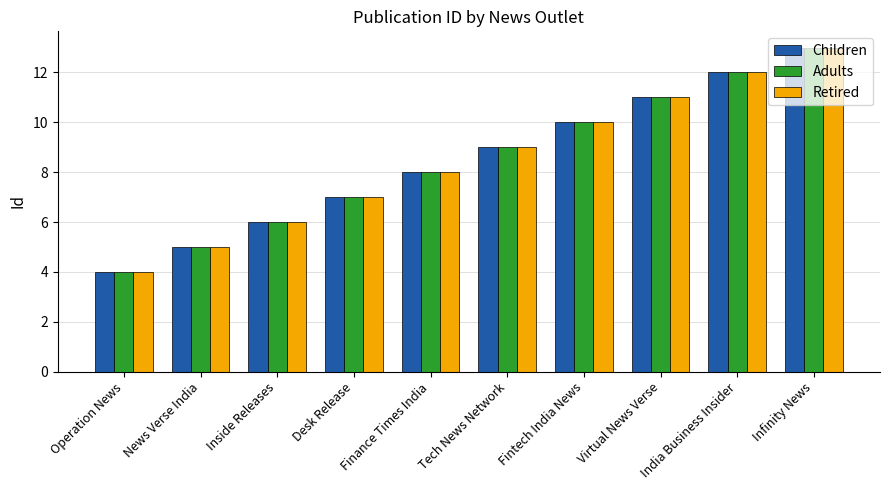

What is the label of the 3rd bar from the left?

Inside Releases